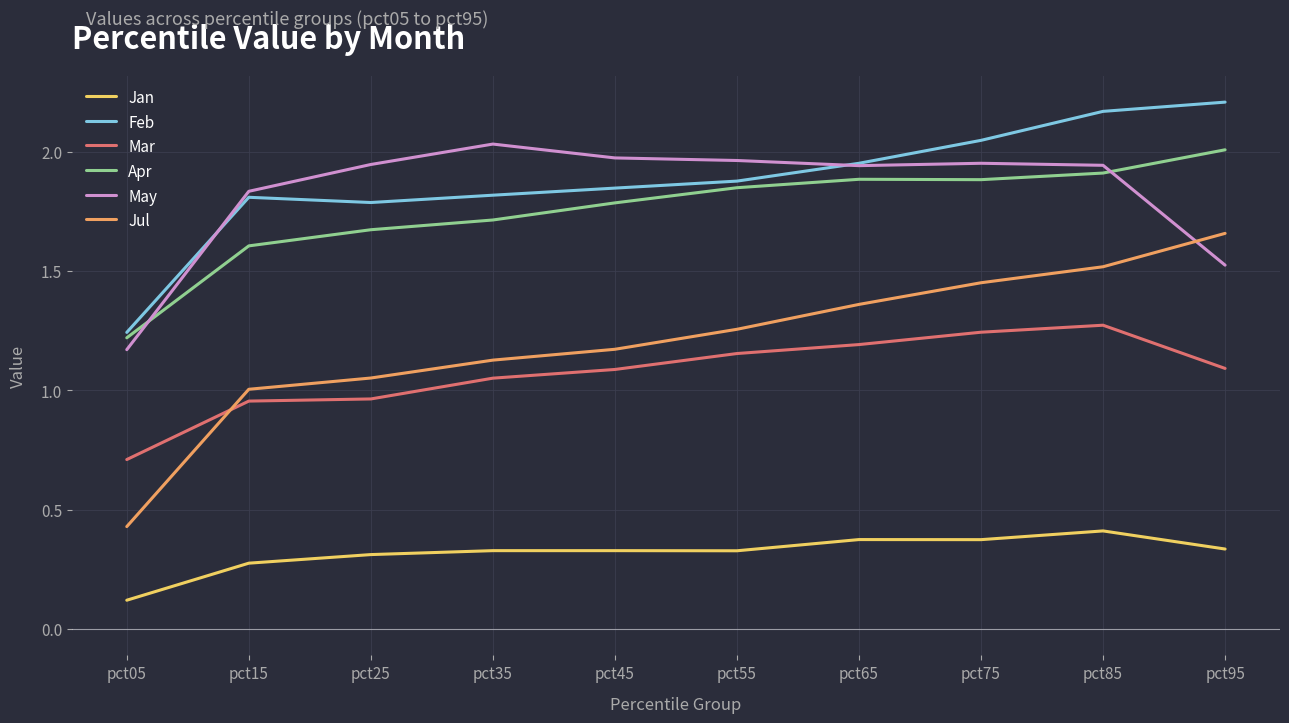

True or false: Feb has more than 2 points higher than both neighbors.

False